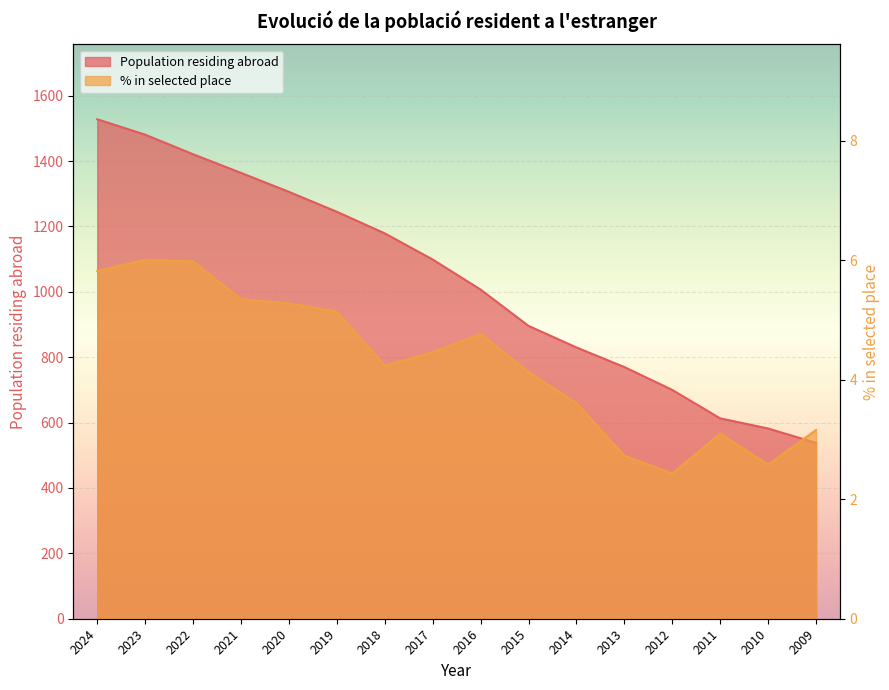

What is the spread (max minus min) of values at 2018?

1174.8